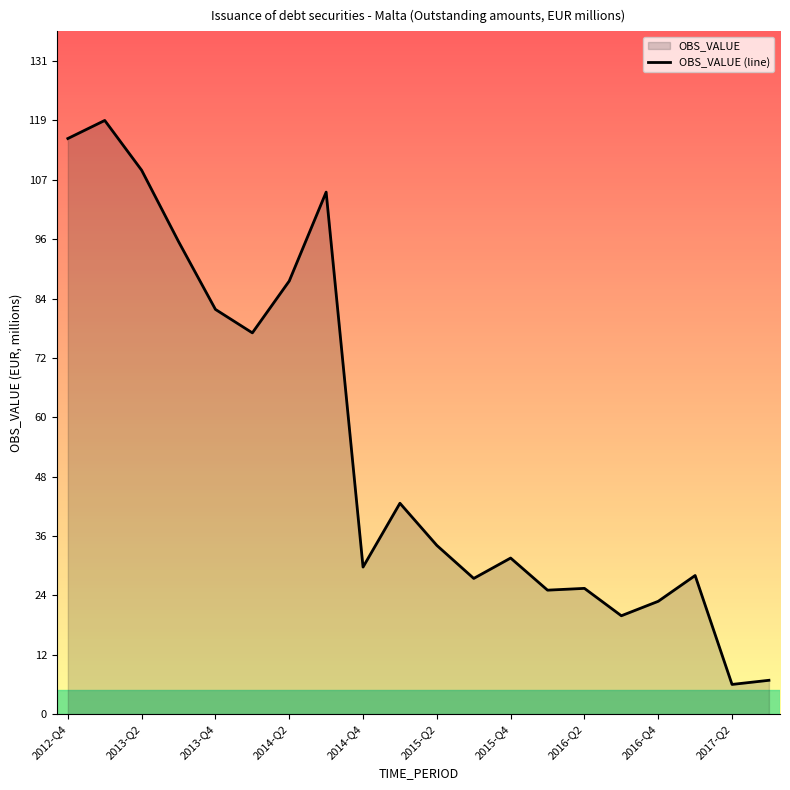

How many interior local peaks (higher than both neighbors) does the data have?

6